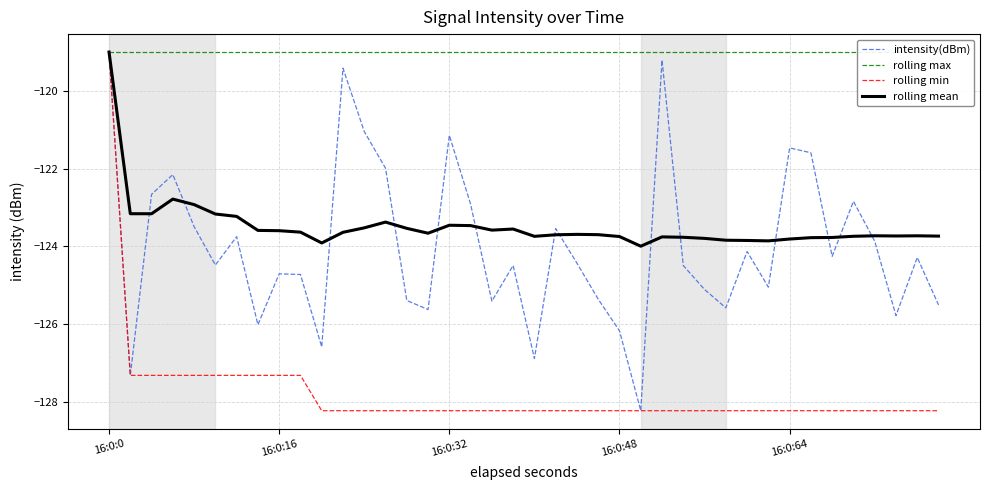

At which label does intensity(dBm) reach its peak?

16:0:0